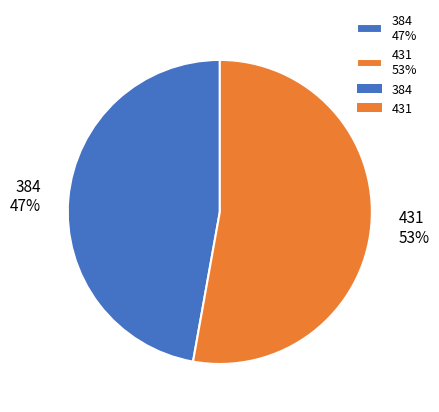

Is 384 the majority of the pie?

No